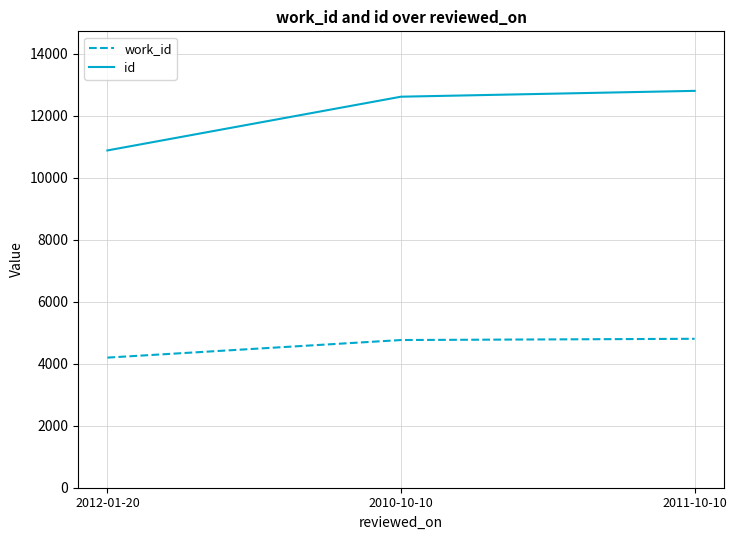

What are all the series names shown in the legend?

work_id, id